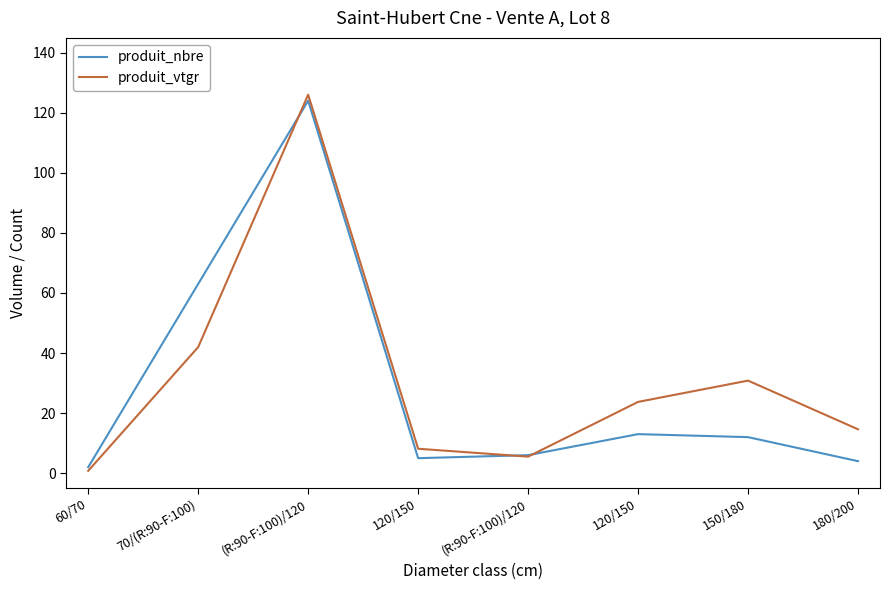

Which series has the largest total across all categories?

produit_vtgr